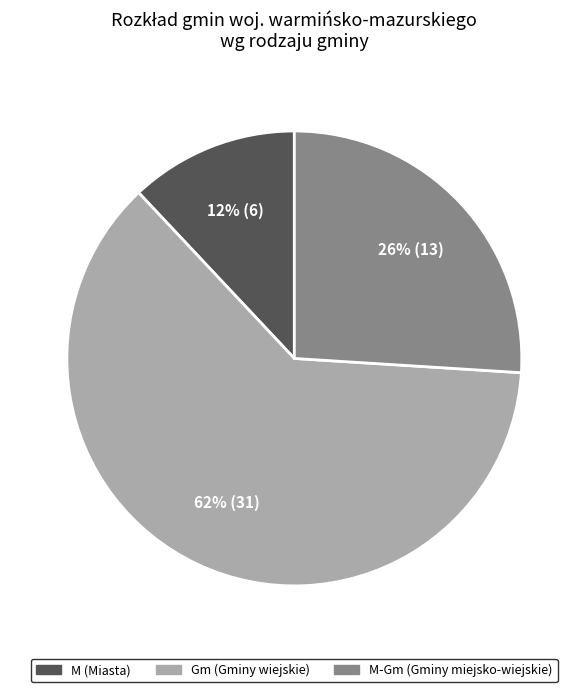

To the nearest percent, what is the difference between the M (Miasta) and M-Gm (Gminy miejsko-wiejskie) slice percentages?

14%